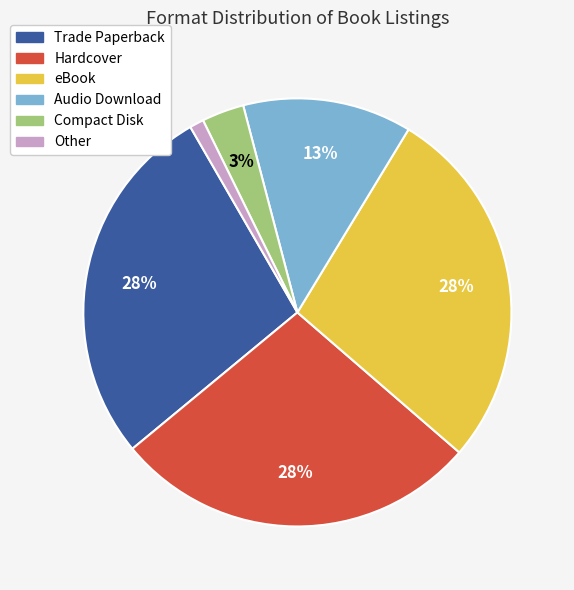

Which category has the smallest portion of the pie?

Other